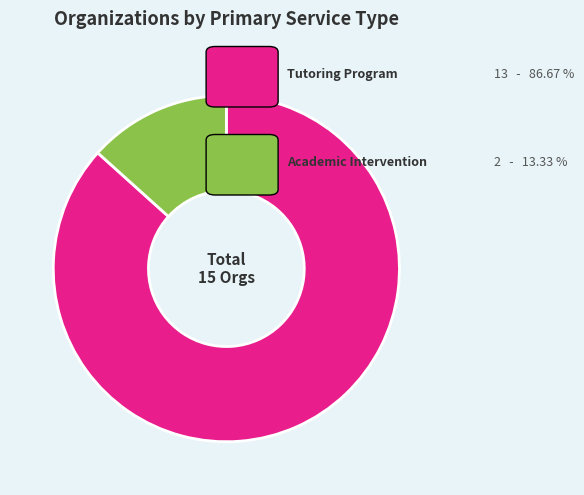

Is there any slice that represents more than half of the pie?

Yes